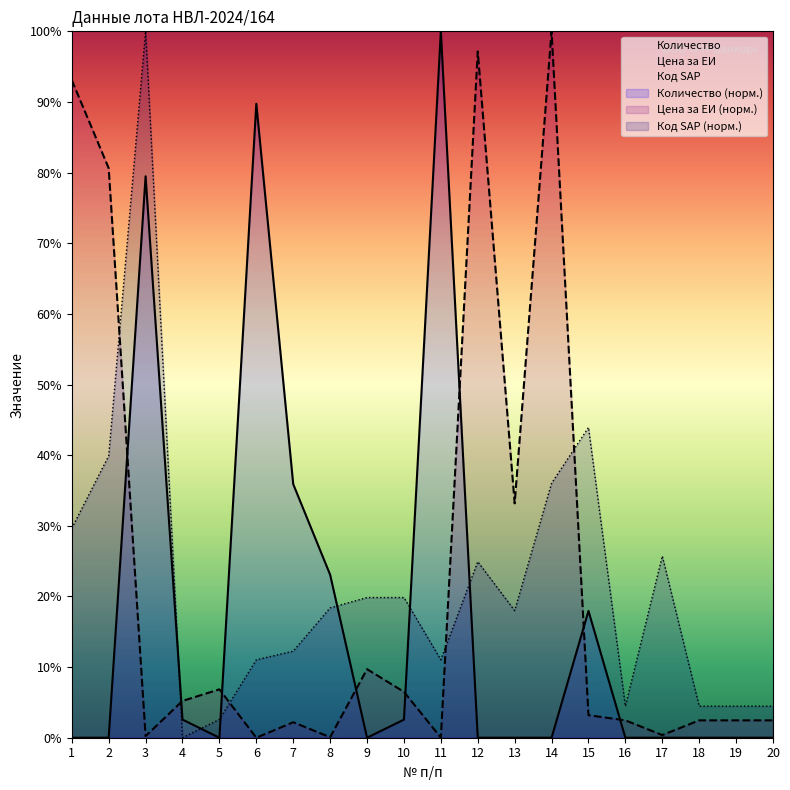

Rank the series by their maximum value, from highest to lowest.

Количество, Цена за ЕИ, Код SAP